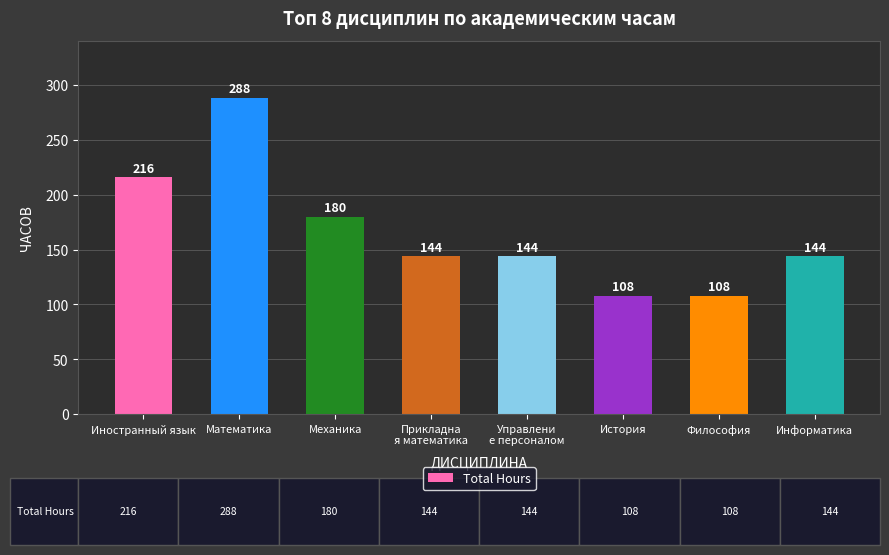

What is the label of the 7th bar from the right?

Математика